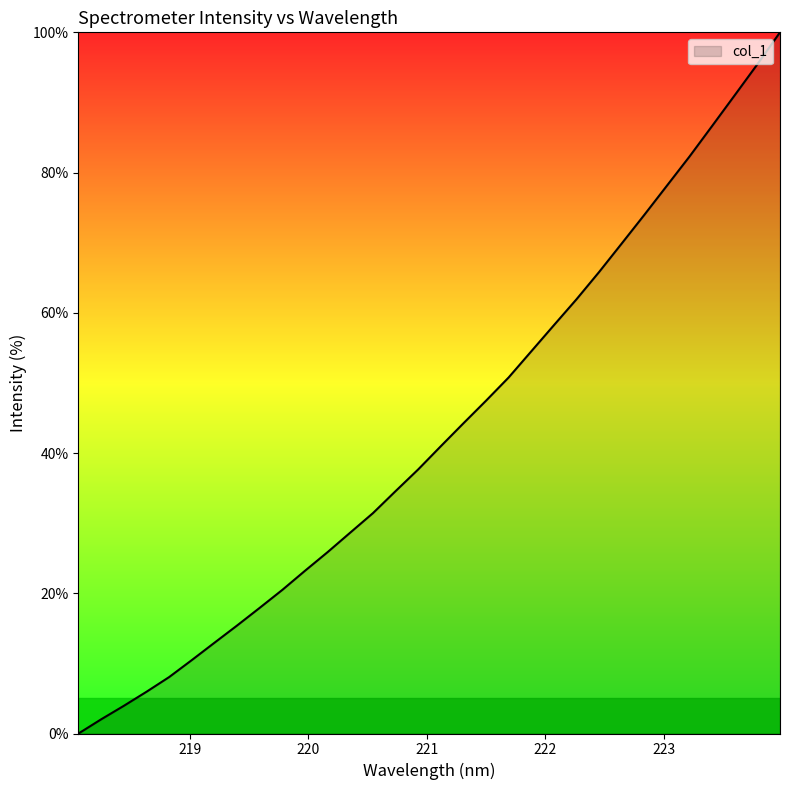

How many lines are shown in the chart?

1